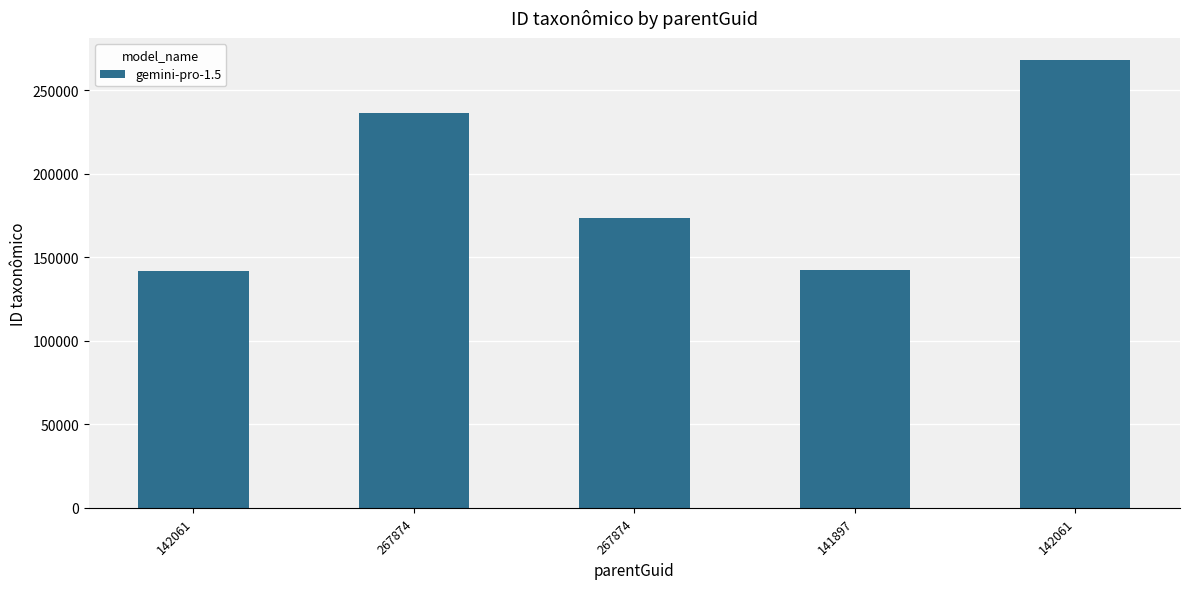

What is the difference between the maximum and second lowest values?

125814